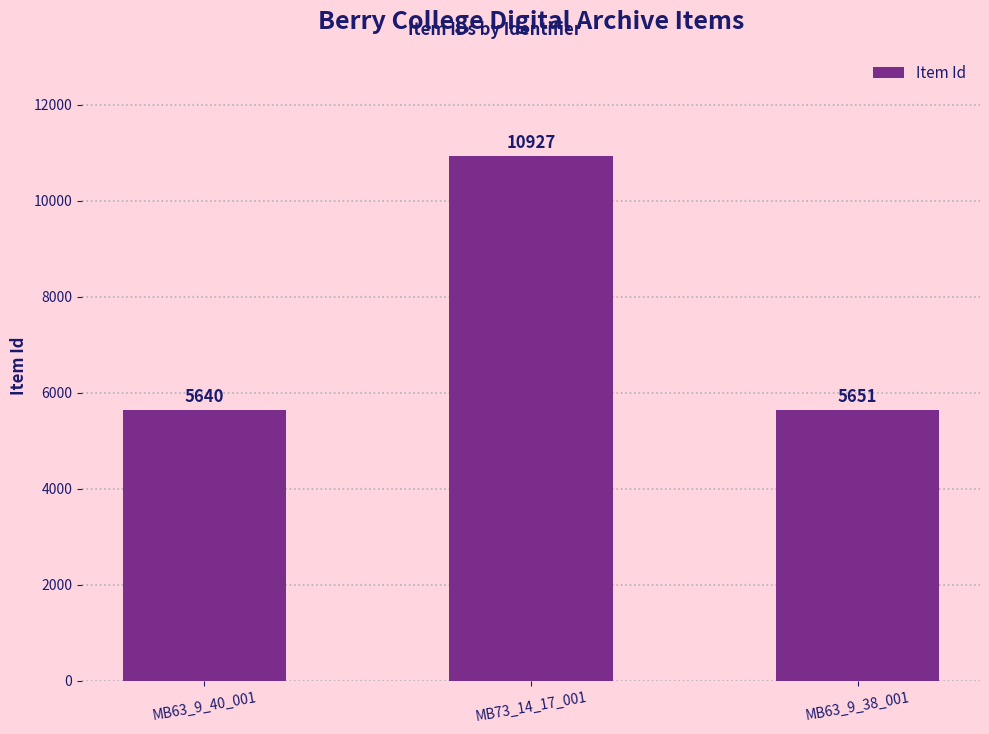

Reading left to right, list all the values displayed in this chart.

5640	10927	5651